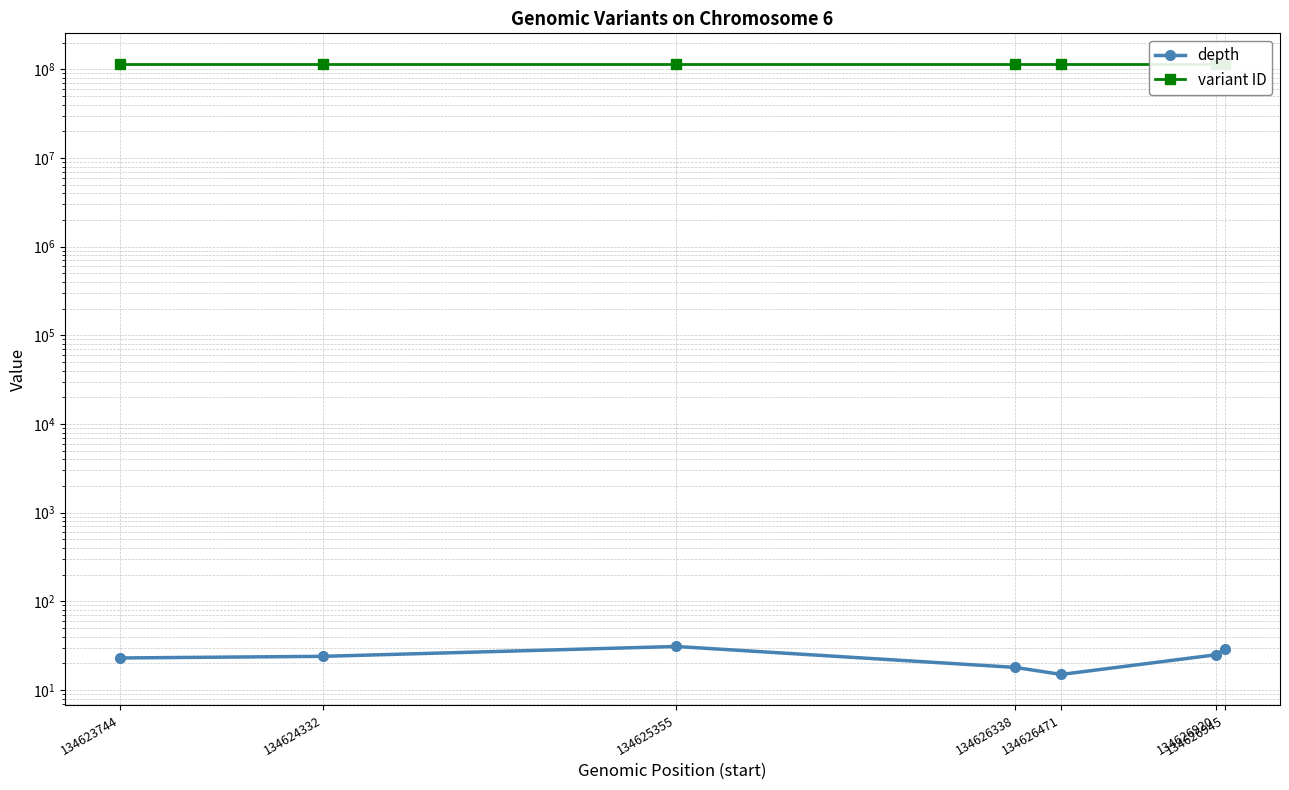

True or false: variant ID and depth cross at least once.

False